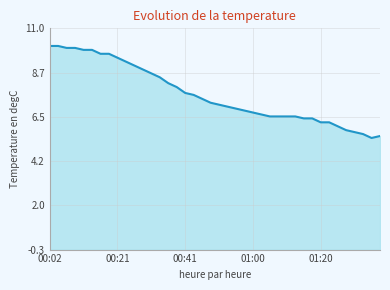

The chart shows a value of 8.1 at 01:22. True or false?

False